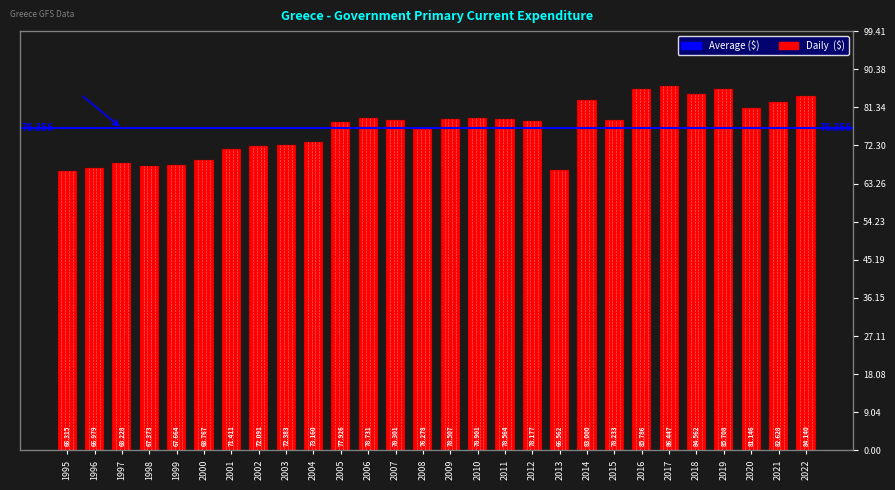

Reading left to right, transcribe all the data shown in this chart.

1995=66.3	1996=67.0	1997=68.2	1998=67.4	1999=67.7	2000=68.8	2001=71.4	2002=72.1	2003=72.4	2004=73.2	2005=77.9	2006=78.7	2007=78.3	2008=76.3	2009=78.5	2010=78.9	2011=78.6	2012=78.2	2013=66.6	2014=83.0	2015=78.2	2016=85.8	2017=86.4	2018=84.6	2019=85.7	2020=81.1	2021=82.6	2022=84.1